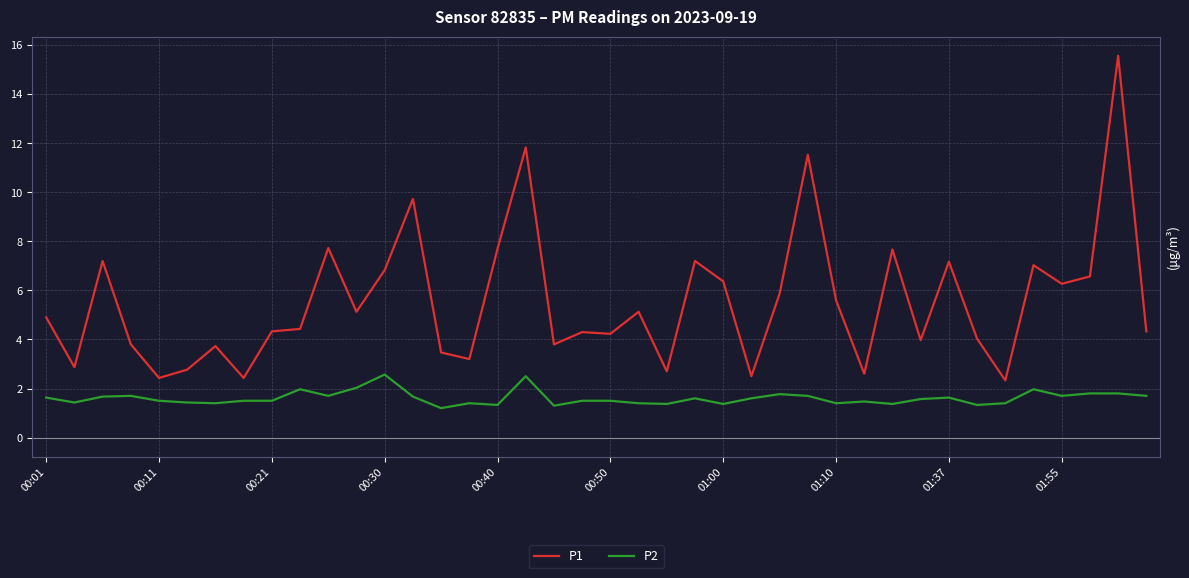

List the series in order of their overall mean, highest first.

P1, P2